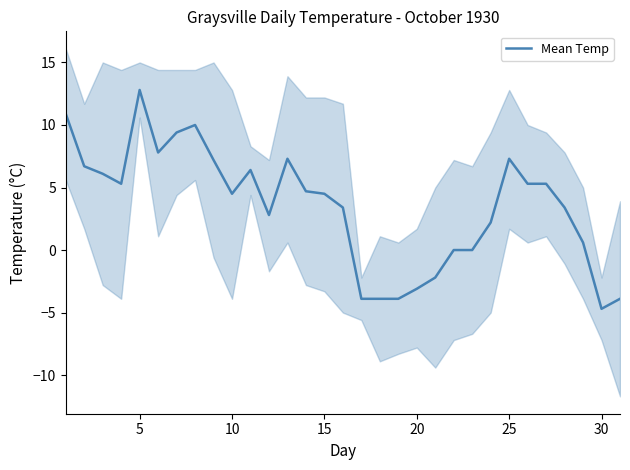

What is the minimum value shown in the chart?

-4.7